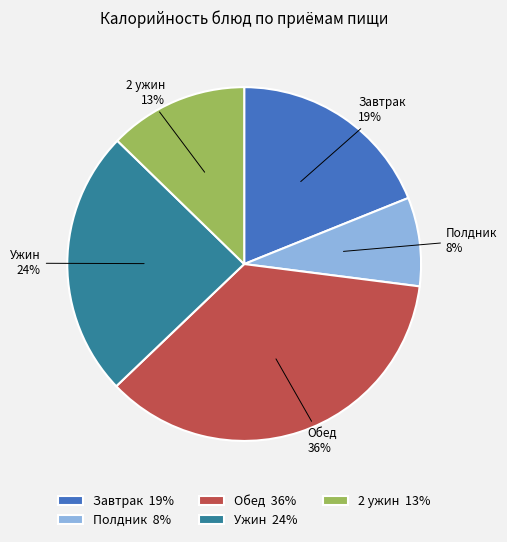

To the nearest percent, what percentage of the pie is Завтрак 19%?

19%